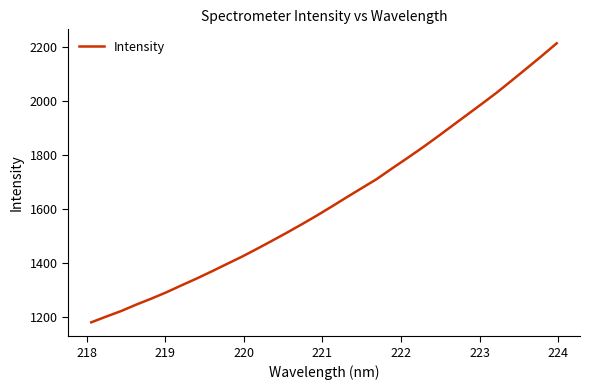

What is the greatest value displayed?

2215.0